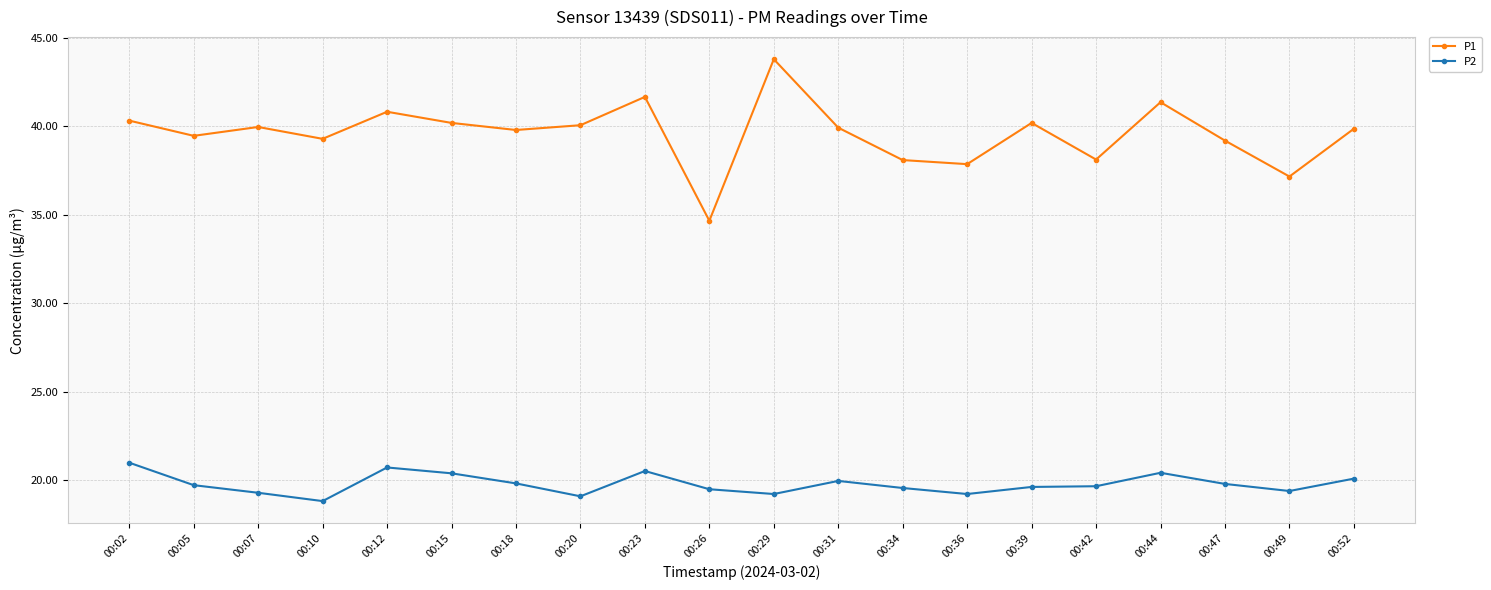

At which category does P2 reach its first local valley?

00:10